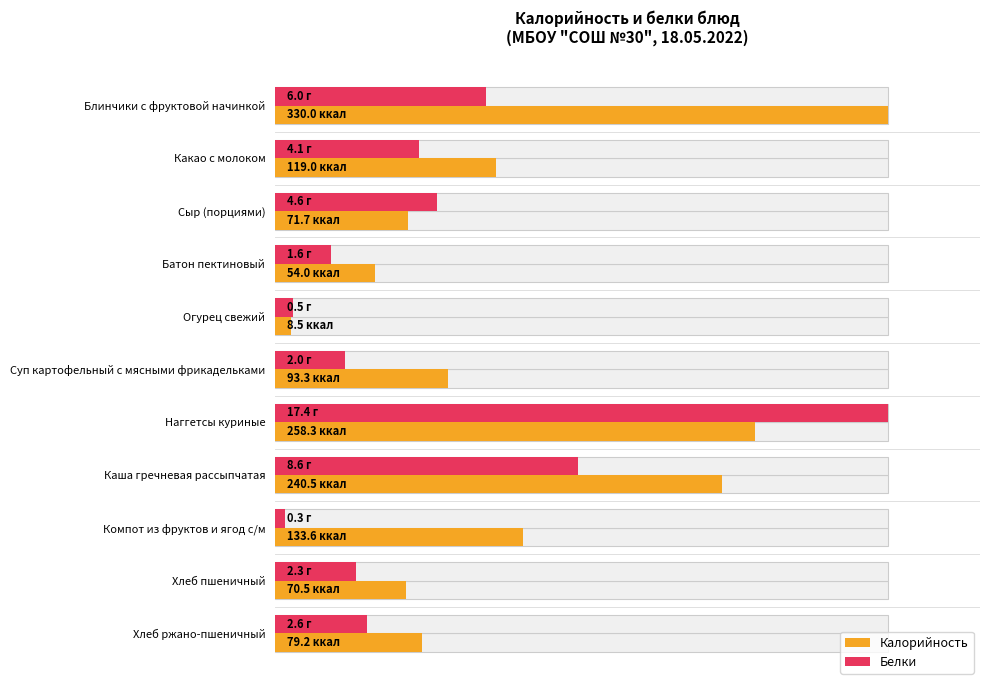

Is it true that Белки equals 3.1 at Суп картофельный с мясными фрикадельками?

False